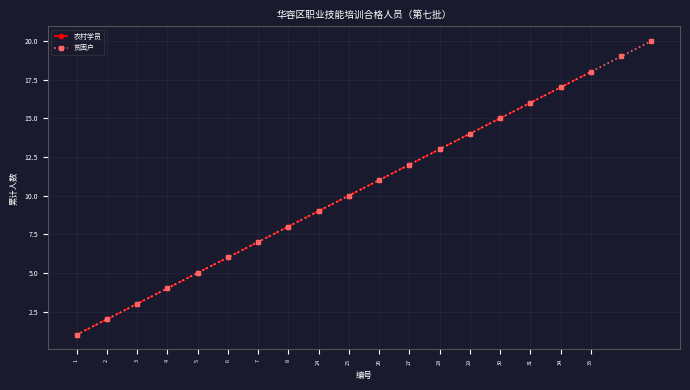

True or false: 贫困户 has a value of 5 at 5.

True